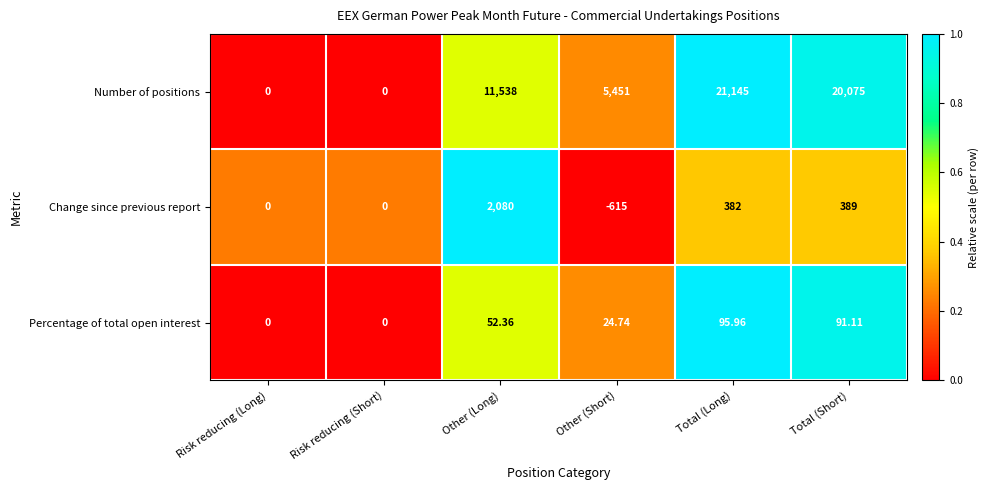

Which category has the highest value in the Change since previous report series?

Other (Long)